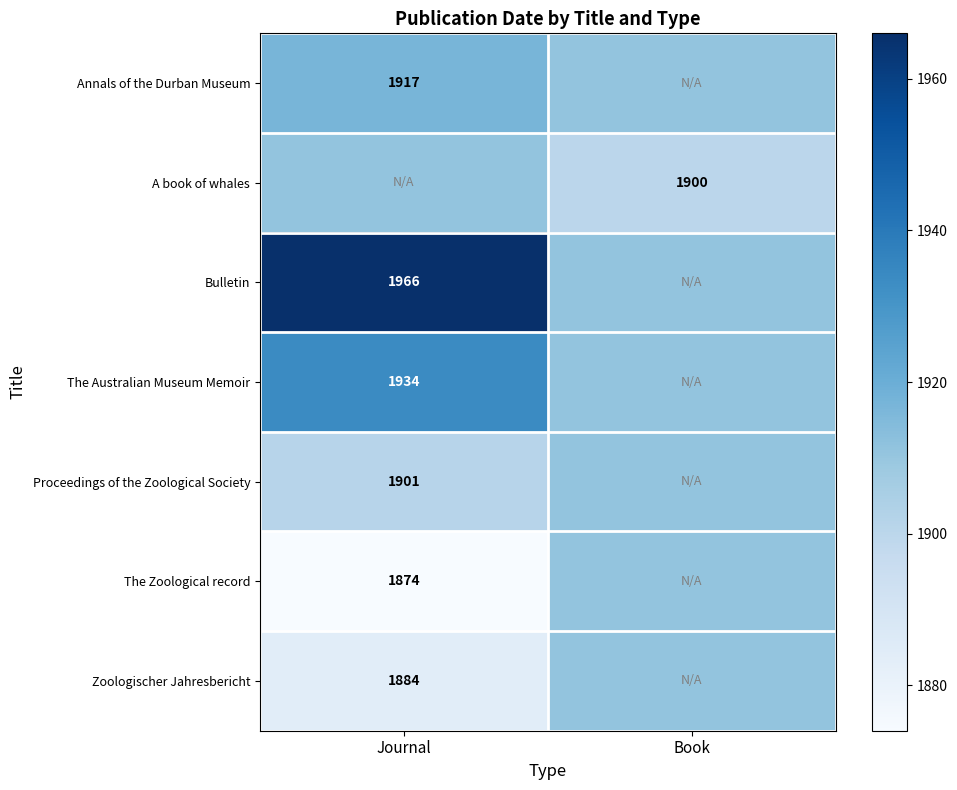

What is the approximate value of Bulletin at Journal?

1966.0